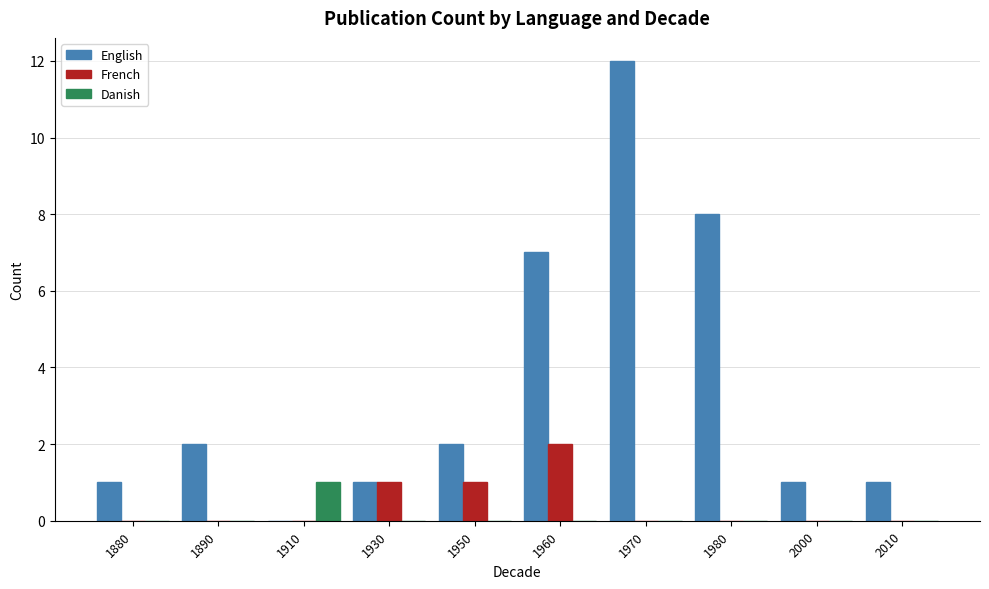

How many categories are shown in the chart?

10